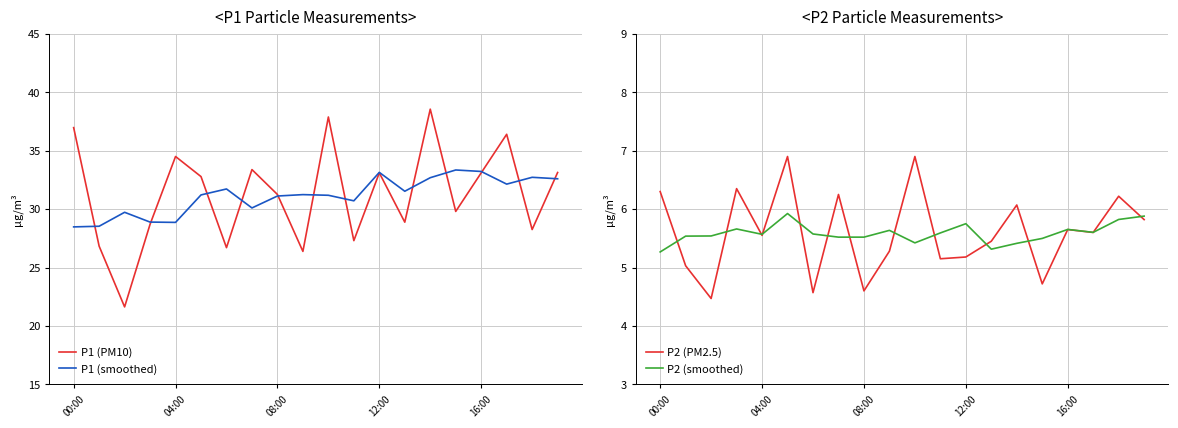

What is the difference between the maximum and minimum values in the P2 (smoothed) series?

0.7